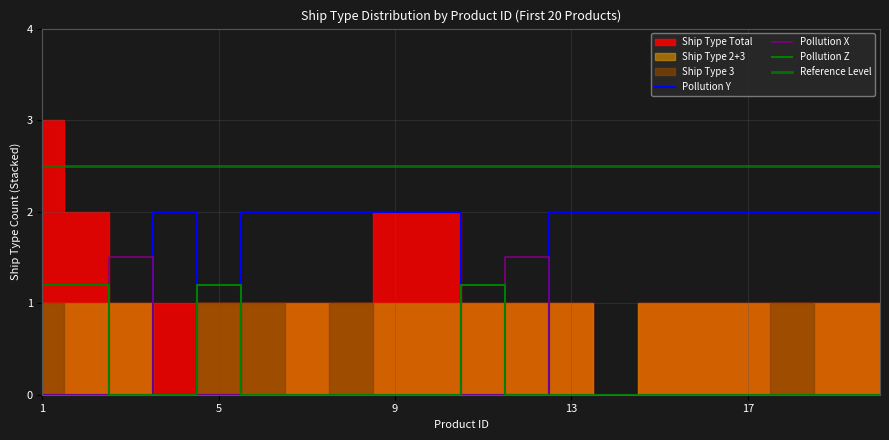

How many values in the Ship Type 2 series are below 1?

7